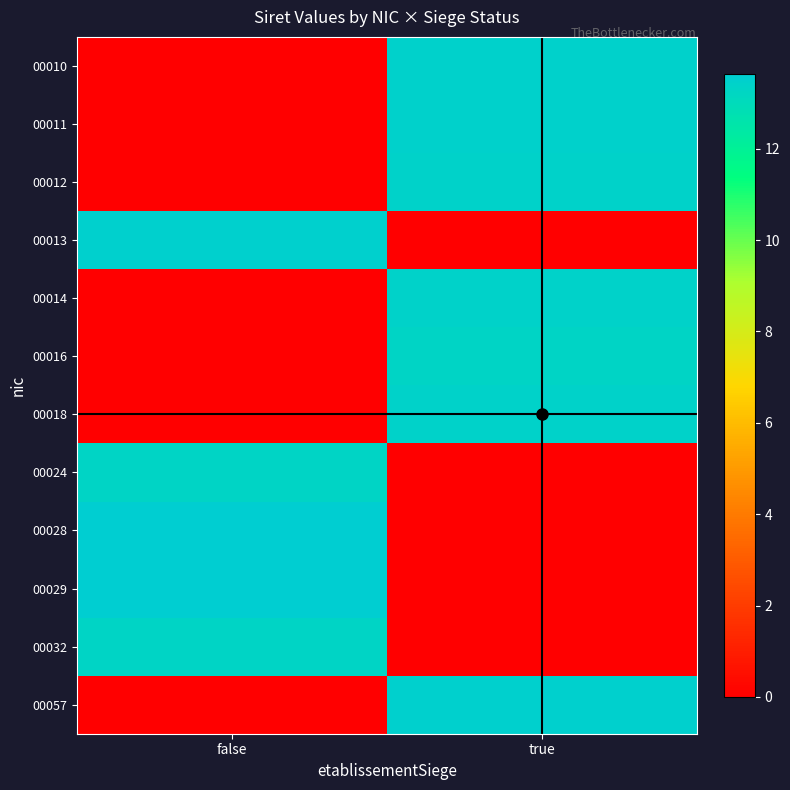

At which category is the sum across all series the highest?

true